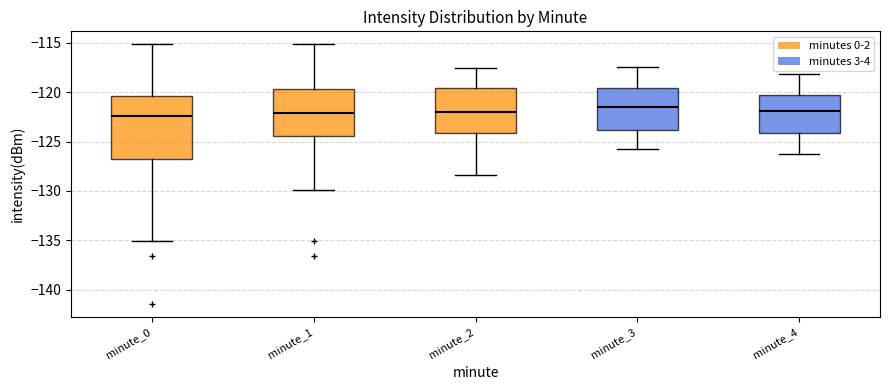

Reading left to right, read every box against the y-axis: the position of its median line, the range the box covers, and the ends of its whiskers. The values are not printed on the chart, so give them approximately, as read against the axis.

minute_0: median -122.5, box -127.0 to -120.5, whiskers -135.0 to -115.0
minute_1: median -122.0, box -124.5 to -119.5, whiskers -130.0 to -115.0
minute_2: median -122.0, box -124.0 to -119.5, whiskers -128.5 to -117.5
minute_3: median -121.5, box -124.0 to -119.5, whiskers -126.0 to -117.5
minute_4: median -122.0, box -124.0 to -120.5, whiskers -126.5 to -118.0